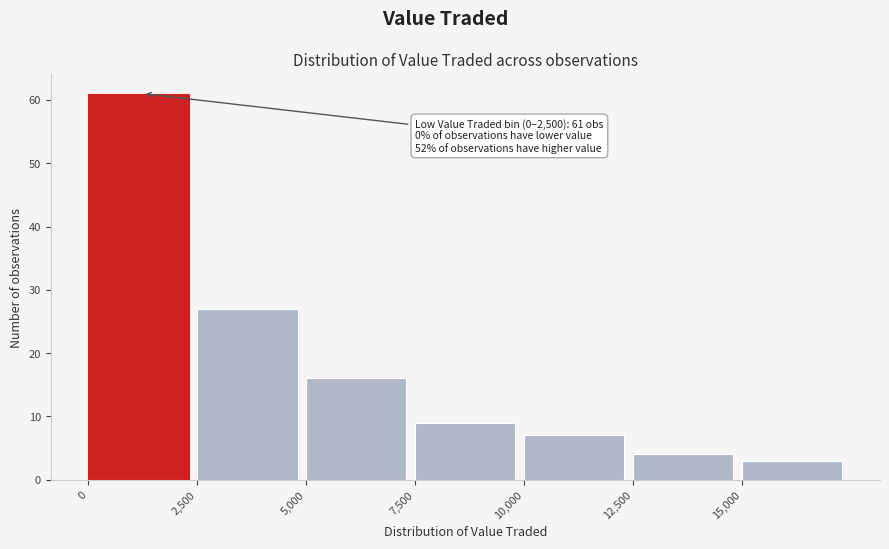

Over which range of the x-axis is the bar tallest?

0 to 2500